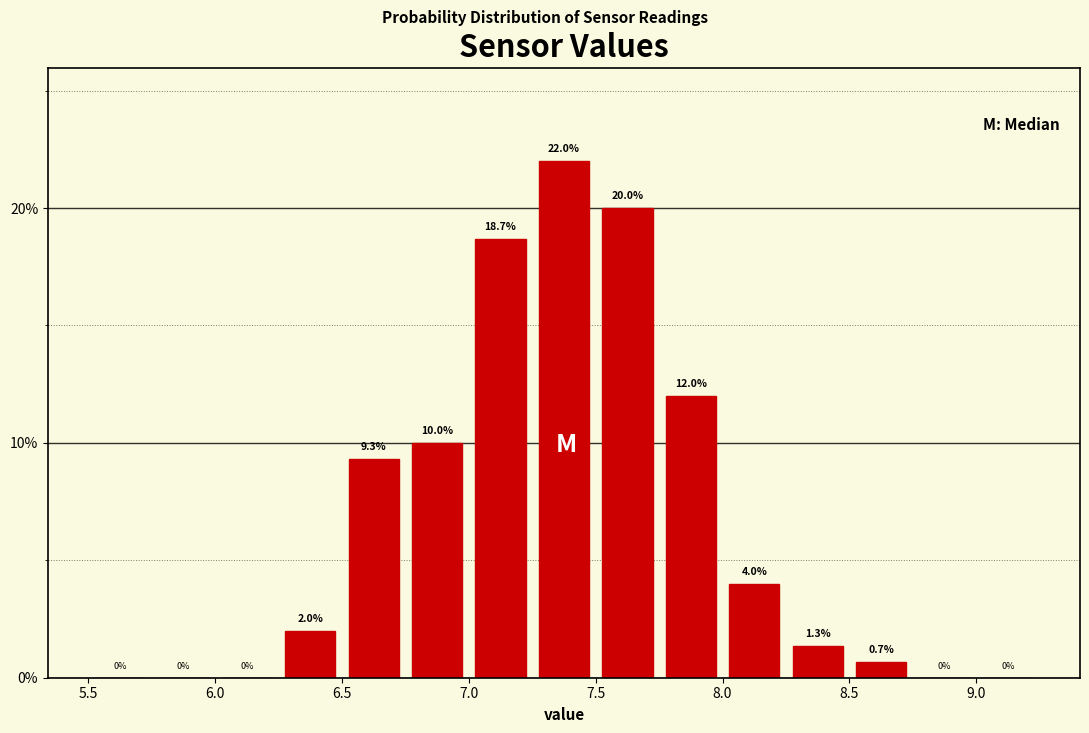

Reading left to right, transcribe this chart: for each bar, give the range it covers on the x-axis and its height.

5.50 to 5.75: 0.0
5.75 to 6.00: 0.0
6.00 to 6.25: 0.0
6.25 to 6.50: 2.0
6.50 to 6.75: 9.3
6.75 to 7.00: 10.0
7.00 to 7.25: 18.7
7.25 to 7.50: 22.0
7.50 to 7.75: 20.0
7.75 to 8.00: 12.0
8.00 to 8.25: 4.0
8.25 to 8.50: 1.3
8.50 to 8.75: 0.7
8.75 to 9.00: 0.0
9.00 to 9.25: 0.0